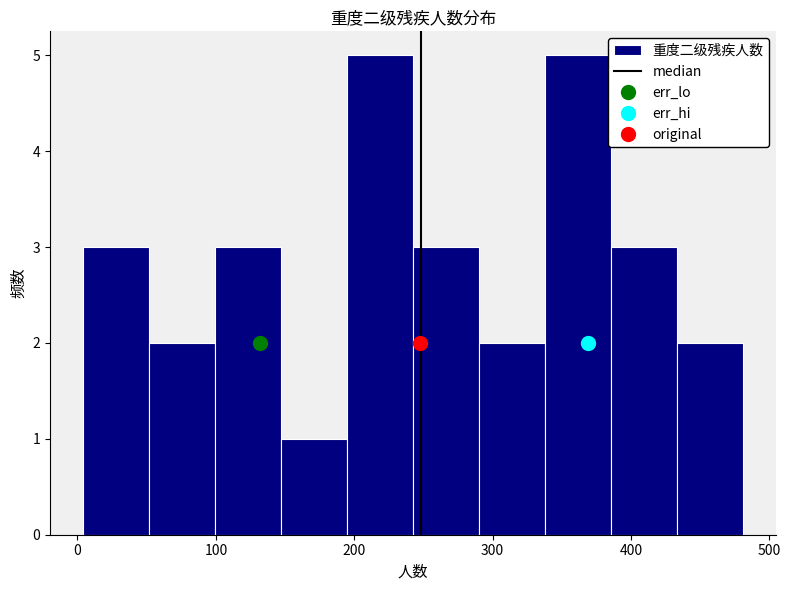

What is the height of the bar covering 340 to 390 on the x-axis? Neither the bar edges nor the heights are printed on the chart, so give them approximately, as read against the axes.

5